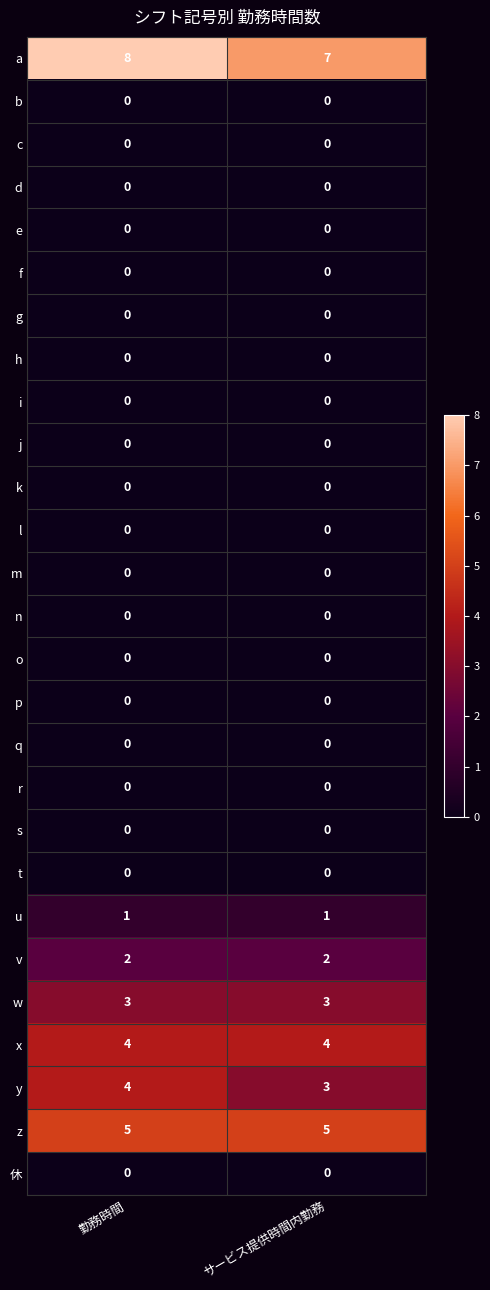

The value of c at サービス提供時間内勤務 is 0. True or false?

True